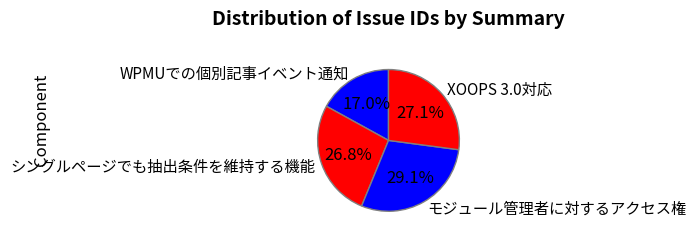

Between シングルページでも抽出条件を維持する機能 and モジュール管理者に対するアクセス権, which is larger?

モジュール管理者に対するアクセス権